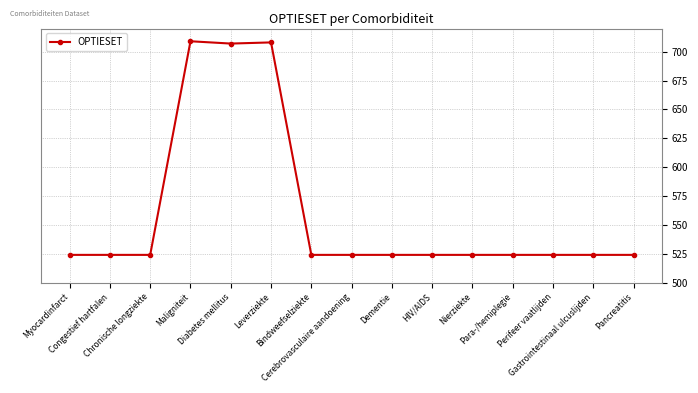

What is the label of the 14th point from the left?

Gastrointestinaal ulcuslijden